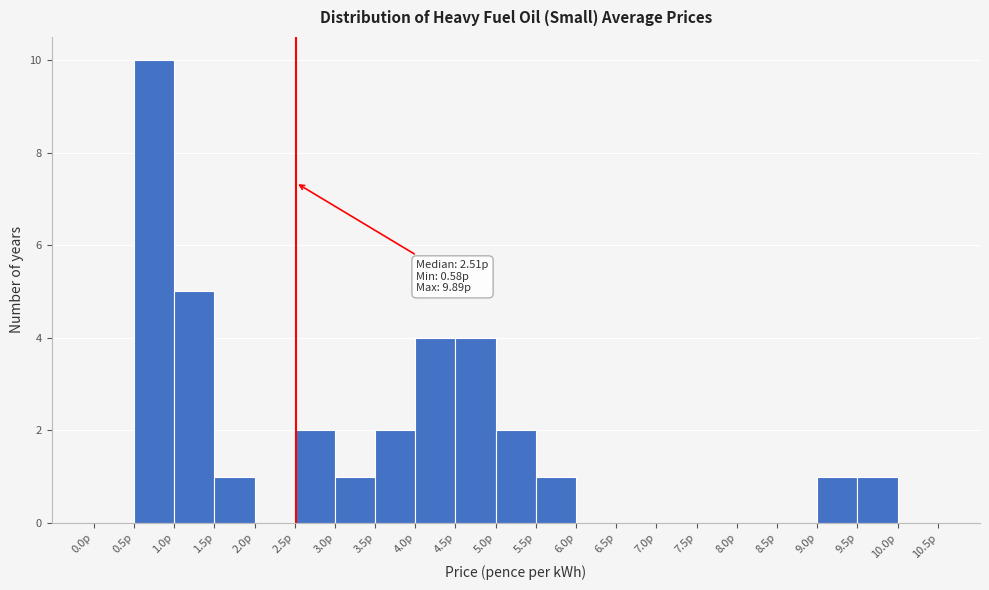

Which range on the x-axis has the tallest bar?

0.5 to 1.0